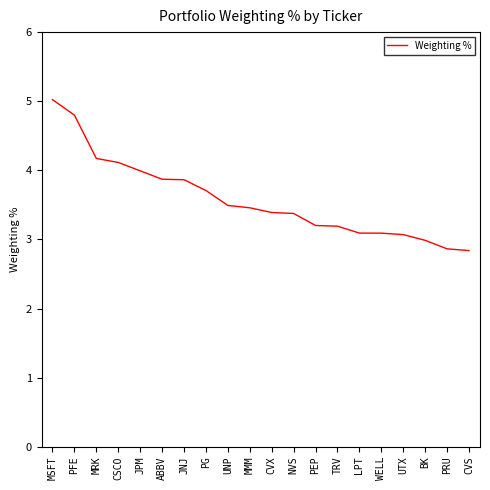

How many lines are shown in the chart?

1